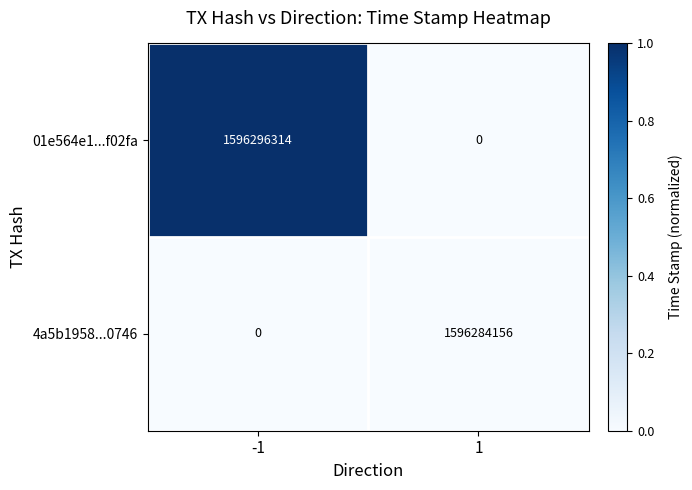

Reading left to right, transcribe all the data shown in this chart.

01e564e1...f02fa: -1=1596296314	1=0
4a5b1958...0746: -1=0	1=1596284156